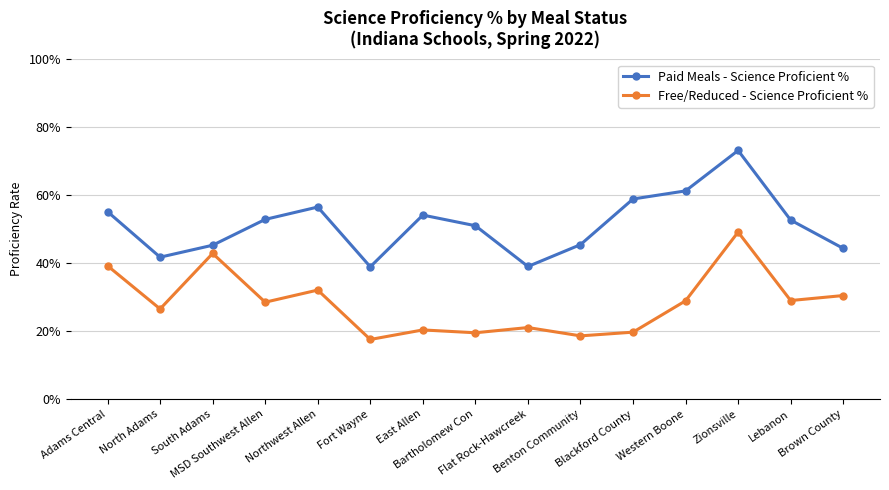

What is the difference between the maximum and minimum values in the Paid Meals - Science Proficient % series?

0.3